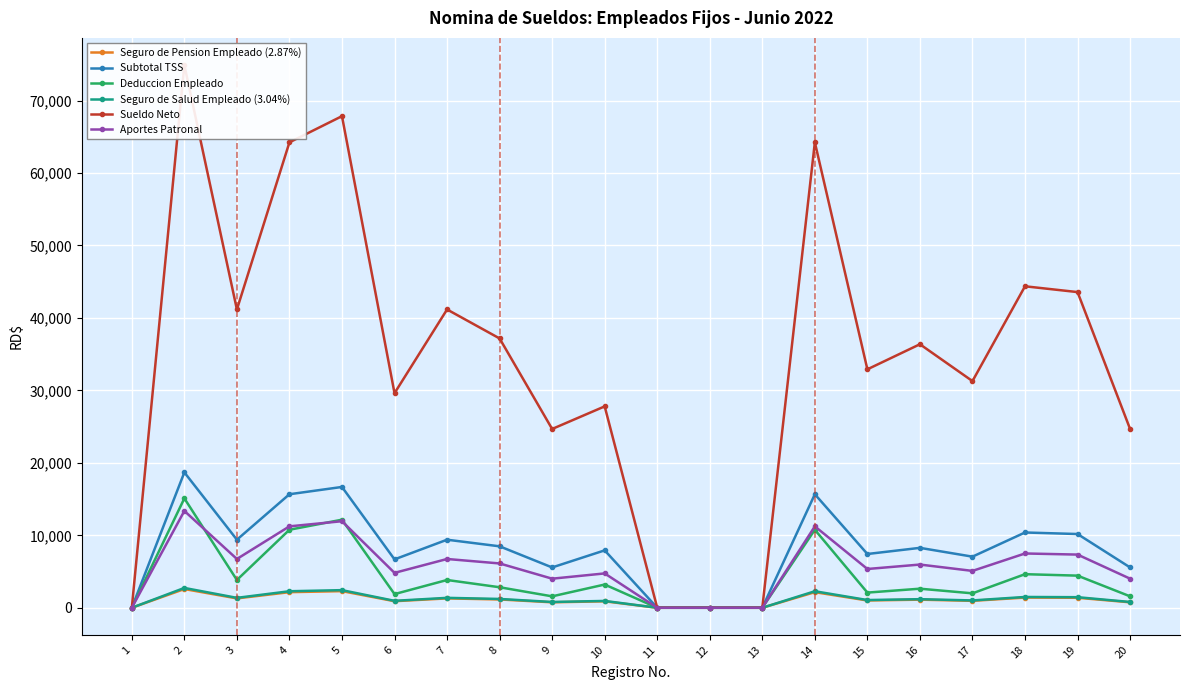

Which category has the highest value across all series?

2